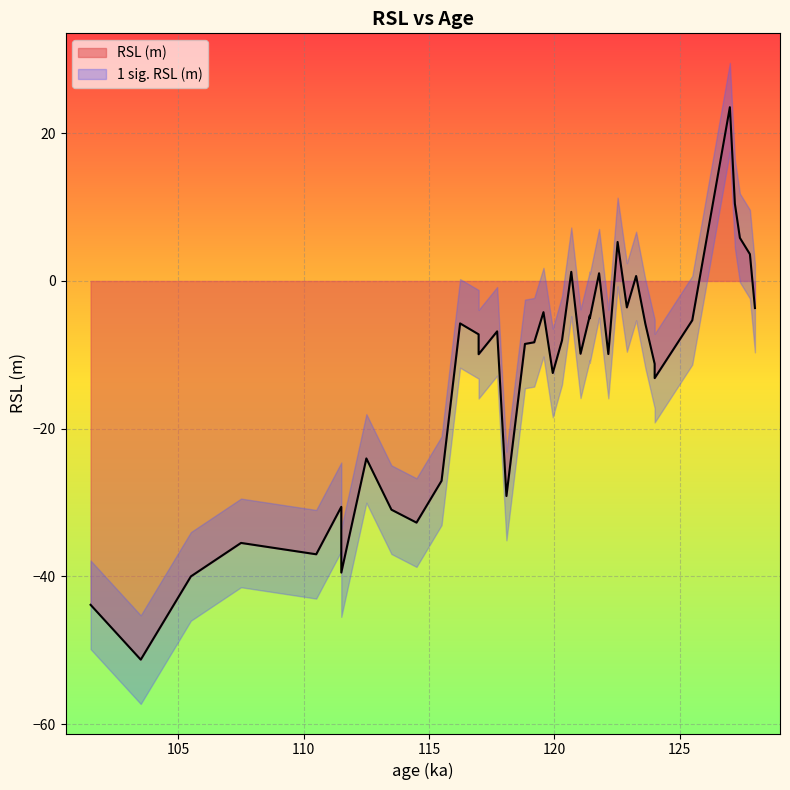

How many points are higher than both their immediate neighbors (excluding endpoints)?

12